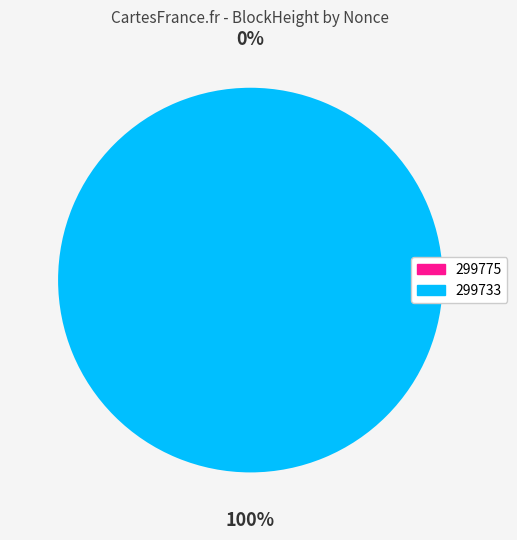

What is the change in value from 299775 to 299733?

+1